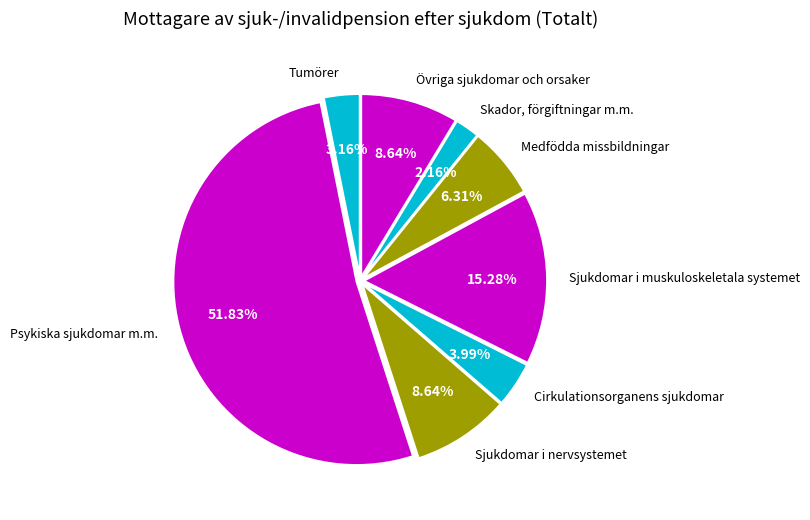

Which category has the biggest portion of the pie?

Psykiska sjukdomar m.m.